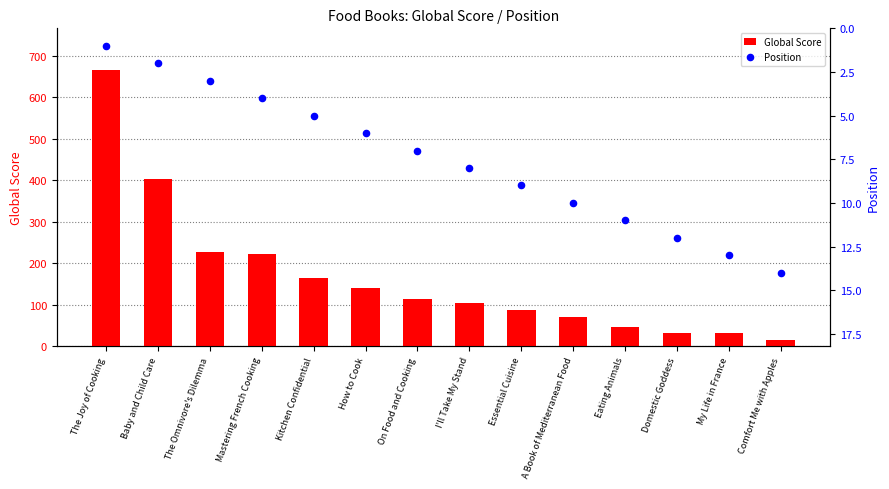

Which series reaches the minimum Y coordinate?

Position